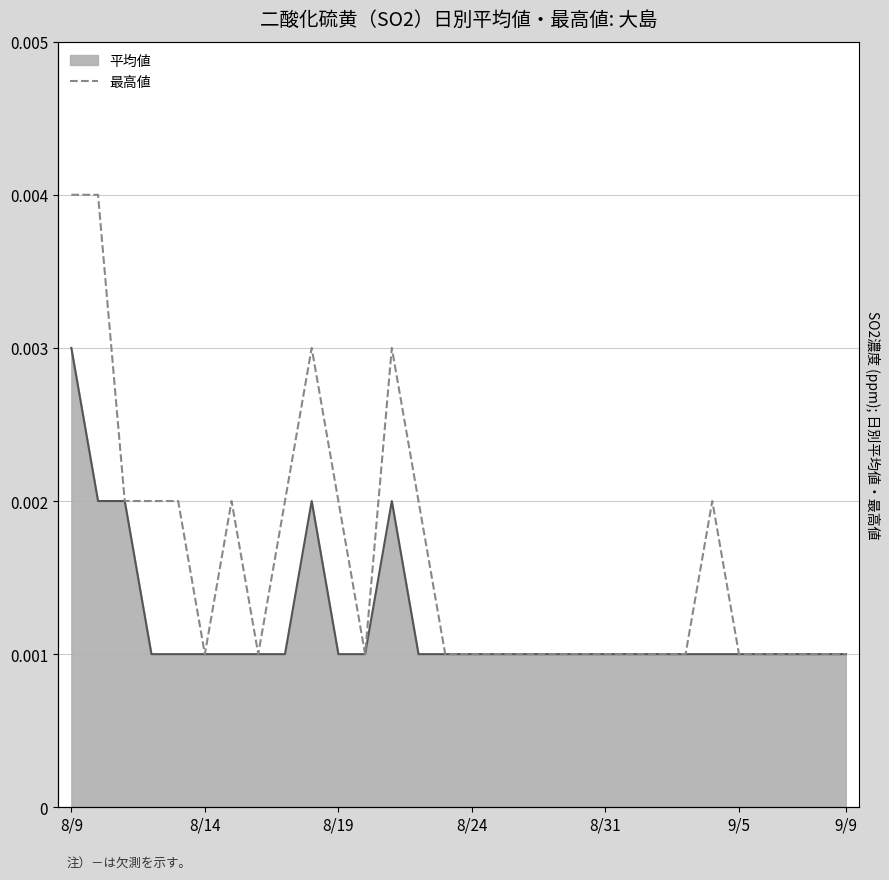

The chart shows a value of 0.0 at 9. True or false?

True